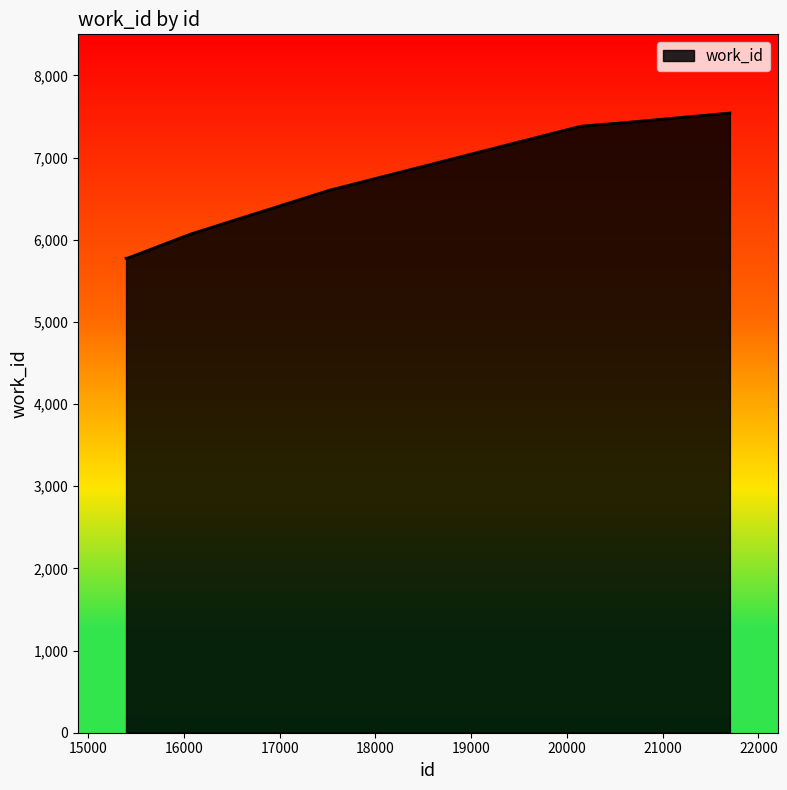

How many lines are shown in the chart?

1